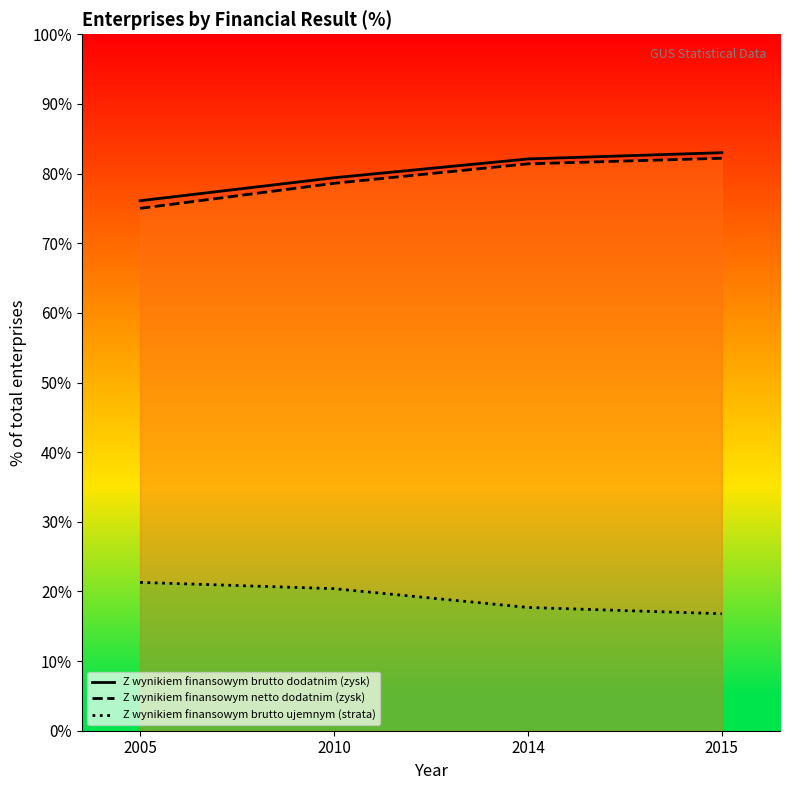

Between 2010 and 2015, which is larger?

2015